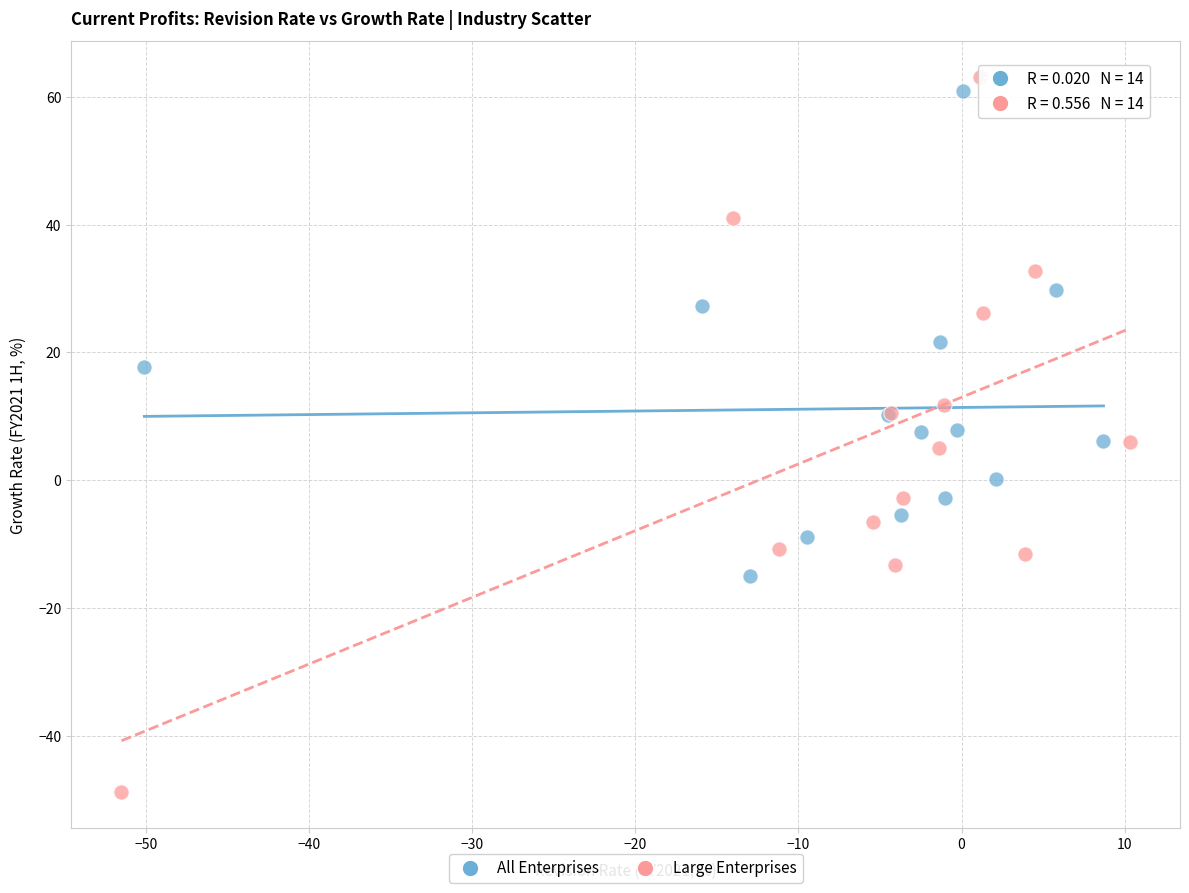

Which series reaches the minimum Y coordinate?

Large Enterprises